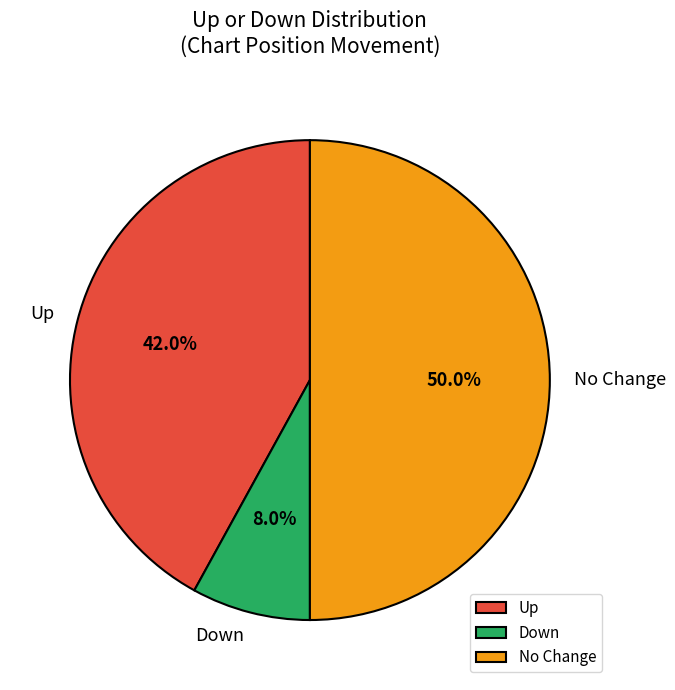

Does Down account for over 50% of the chart?

No